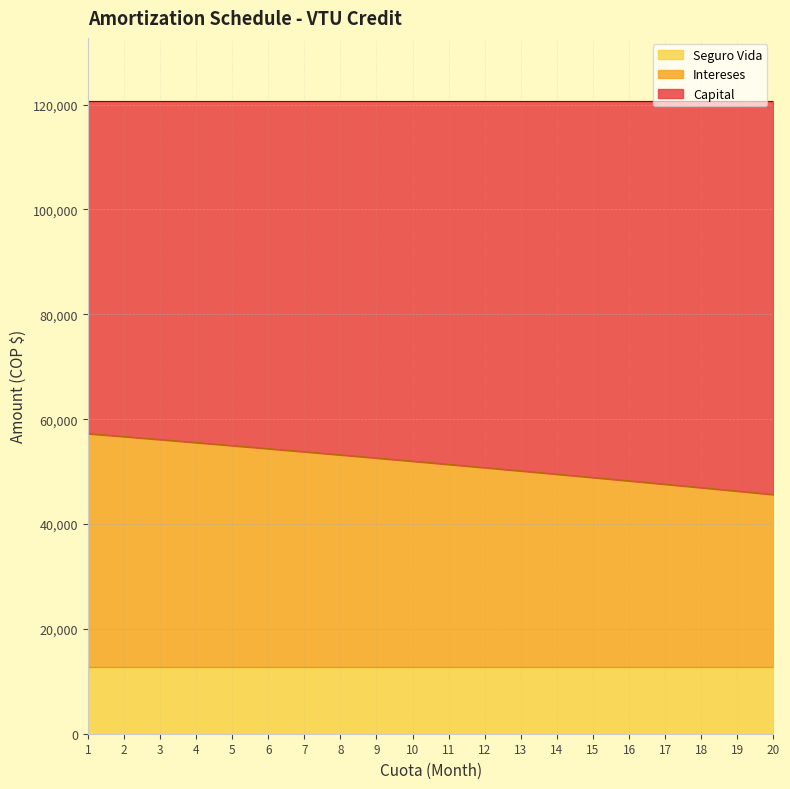

Rank the series by their average value, from lowest to highest.

Seguro Vida, Intereses, Capital